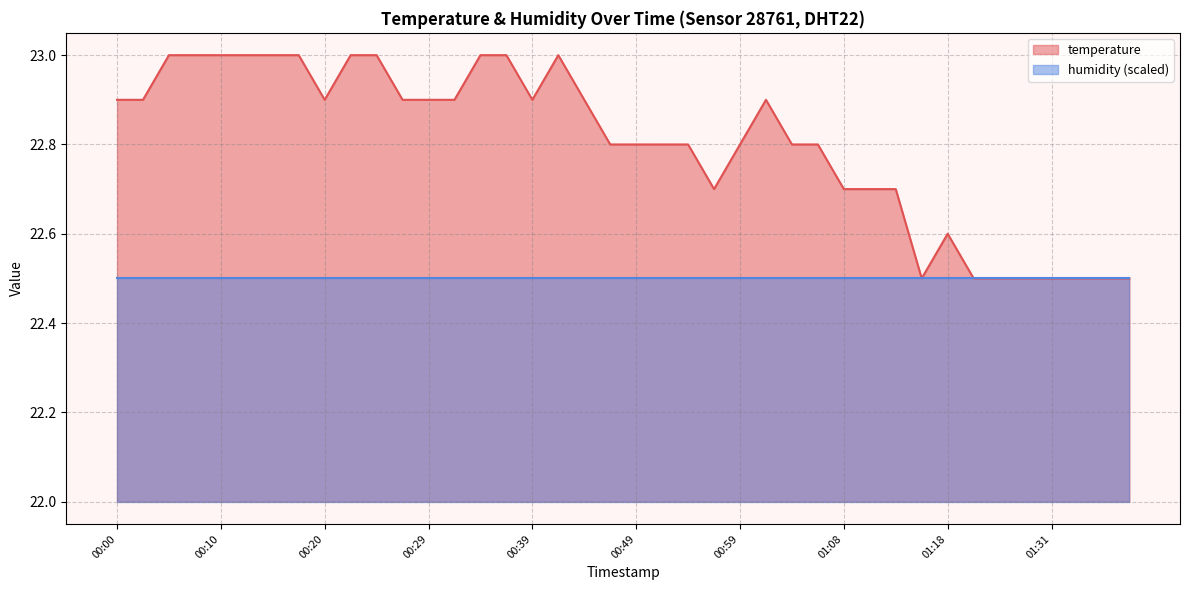

Does the chart display data point markers on the line(s)?

No